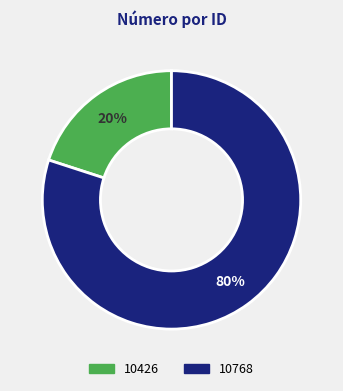

The 10768 slice represents 80% of the pie. True or false?

True